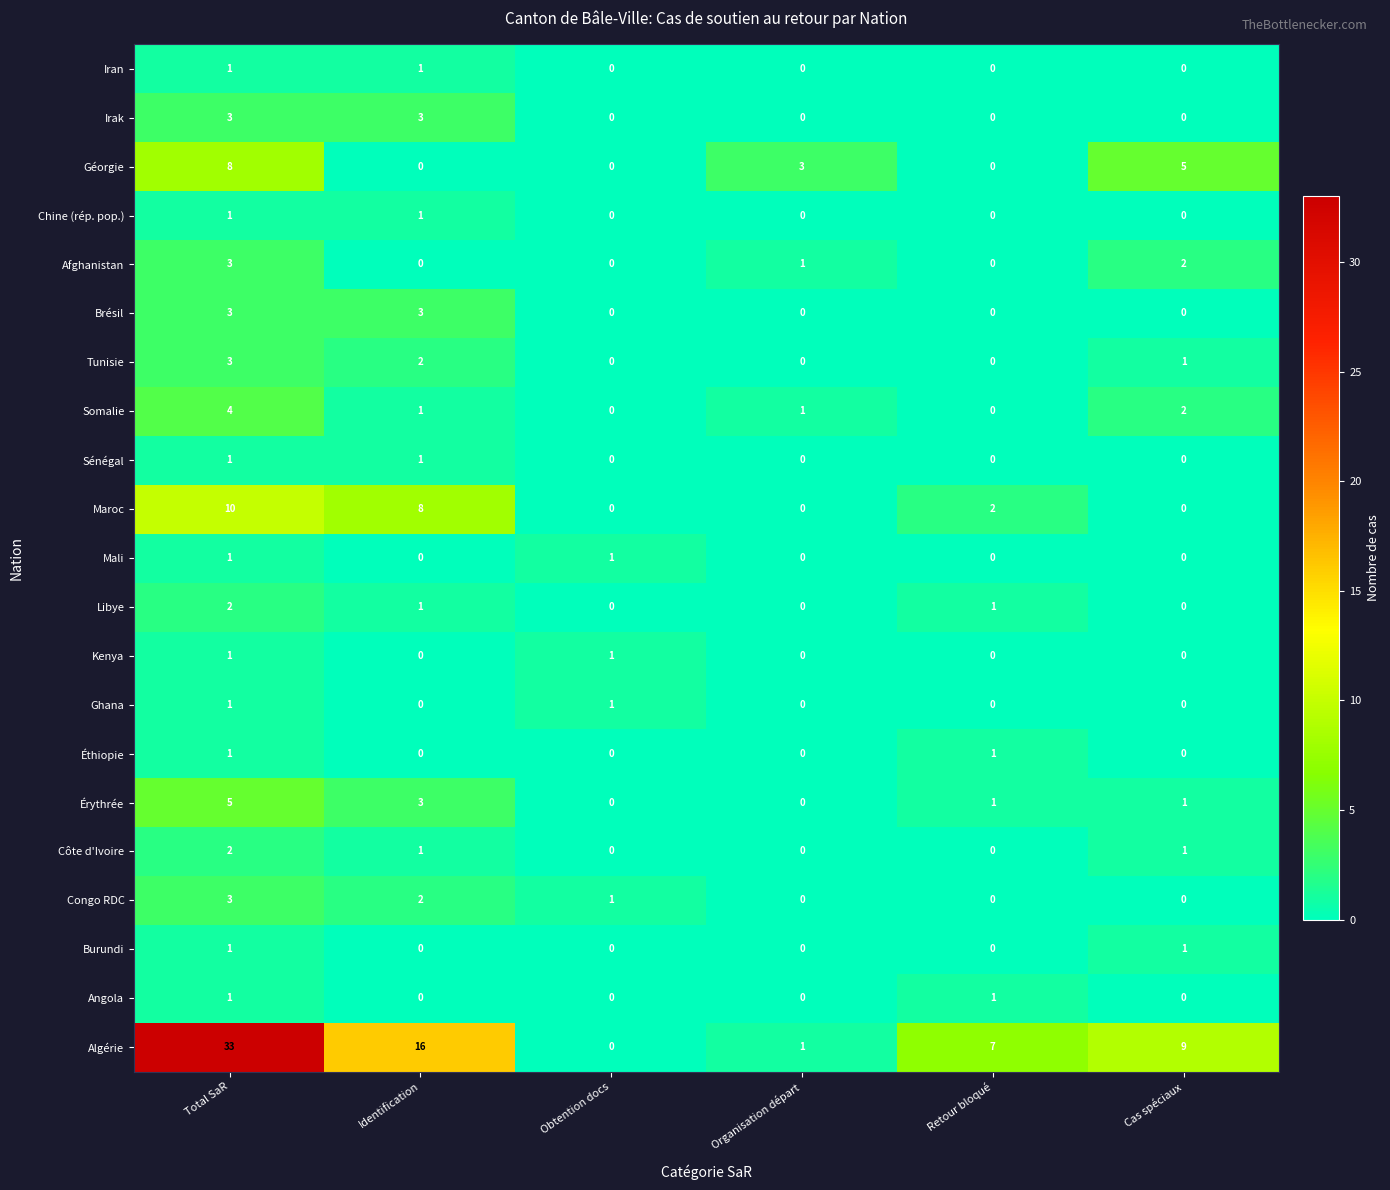

What is the difference between the maximum and minimum values in the Maroc series?

10